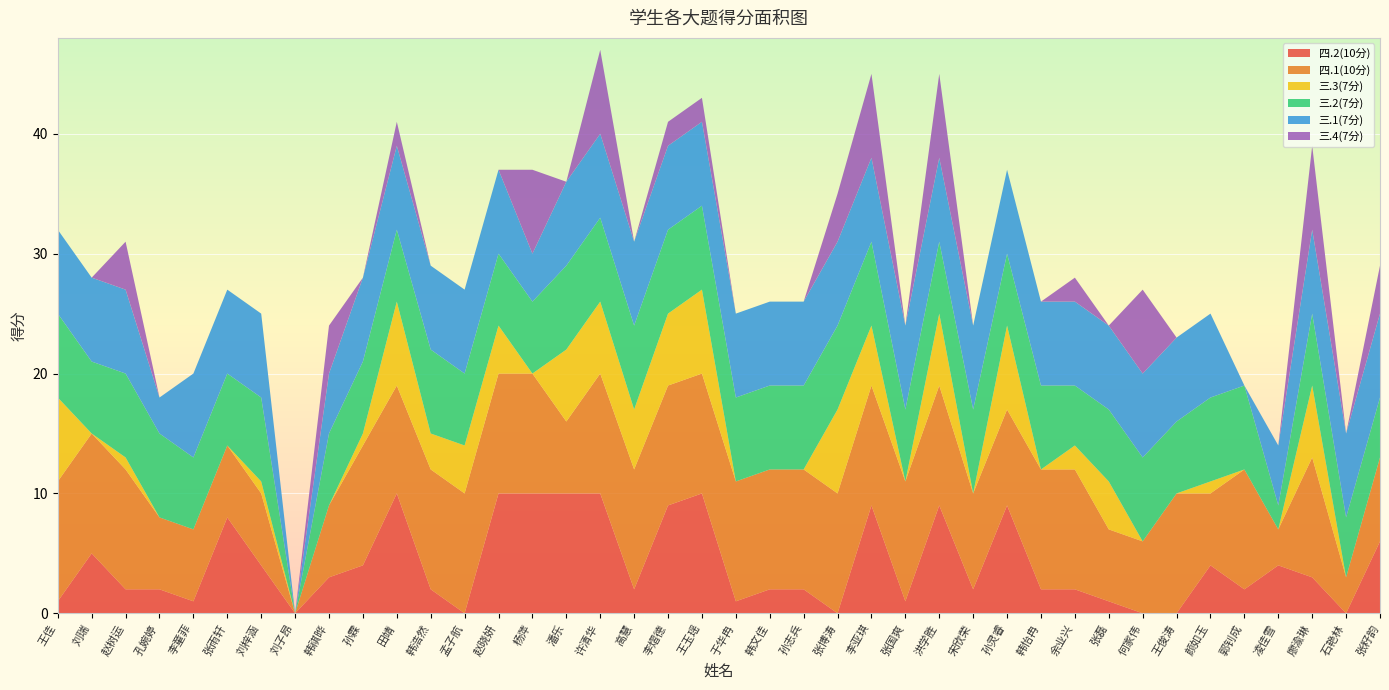

Reading left to right, extract all data points from this chart.

四.2(10分): 王佳=1	刘瑞=5	赵树运=2	孔婉婷=2	李童菲=1	张雨轩=8	刘梓涵=4	刘子昂=0	韩祺晔=3	孙霖=4	田靖=10	韩浩然=2	孟子航=0	赵晓妍=10	杨萍=10	潘乐=10	许清华=10	高慧=2	李熠德=9	王玉瑶=10	于华冉=1	韩文佳=2	孙志兵=2	张博涛=0	李亚琪=9	张国爽=1	洪学胜=9	宋欣荣=2	孙灵睿=9	韩怡冉=2	余业兴=2	张磊=1	何家伟=0	王俊涛=0	颜如玉=4	郭钊成=2	凌佳雪=4	廖渝琳=3	石艳林=0	张籽韵=6
四.1(10分): 王佳=10	刘瑞=10	赵树运=10	孔婉婷=6	李童菲=6	张雨轩=6	刘梓涵=6	刘子昂=0	韩祺晔=6	孙霖=10	田靖=9	韩浩然=10	孟子航=10	赵晓妍=10	杨萍=10	潘乐=6	许清华=10	高慧=10	李熠德=10	王玉瑶=10	于华冉=10	韩文佳=10	孙志兵=10	张博涛=10	李亚琪=10	张国爽=10	洪学胜=10	宋欣荣=8	孙灵睿=8	韩怡冉=10	余业兴=10	张磊=6	何家伟=6	王俊涛=10	颜如玉=6	郭钊成=10	凌佳雪=3	廖渝琳=10	石艳林=3	张籽韵=7
三.3(7分): 王佳=7	刘瑞=0	赵树运=1	孔婉婷=0	李童菲=0	张雨轩=0	刘梓涵=1	刘子昂=0	韩祺晔=0	孙霖=1	田靖=7	韩浩然=3	孟子航=4	赵晓妍=4	杨萍=0	潘乐=6	许清华=6	高慧=5	李熠德=6	王玉瑶=7	于华冉=0	韩文佳=0	孙志兵=0	张博涛=7	李亚琪=5	张国爽=0	洪学胜=6	宋欣荣=0	孙灵睿=7	韩怡冉=0	余业兴=2	张磊=4	何家伟=0	王俊涛=0	颜如玉=1	郭钊成=0	凌佳雪=0	廖渝琳=6	石艳林=0	张籽韵=0
三.2(7分): 王佳=7	刘瑞=6	赵树运=7	孔婉婷=7	李童菲=6	张雨轩=6	刘梓涵=7	刘子昂=0	韩祺晔=6	孙霖=6	田靖=6	韩浩然=7	孟子航=6	赵晓妍=6	杨萍=6	潘乐=7	许清华=7	高慧=7	李熠德=7	王玉瑶=7	于华冉=7	韩文佳=7	孙志兵=7	张博涛=7	李亚琪=7	张国爽=6	洪学胜=6	宋欣荣=7	孙灵睿=6	韩怡冉=7	余业兴=5	张磊=6	何家伟=7	王俊涛=6	颜如玉=7	郭钊成=7	凌佳雪=2	廖渝琳=6	石艳林=5	张籽韵=5
三.1(7分): 王佳=7	刘瑞=7	赵树运=7	孔婉婷=3	李童菲=7	张雨轩=7	刘梓涵=7	刘子昂=0	韩祺晔=5	孙霖=7	田靖=7	韩浩然=7	孟子航=7	赵晓妍=7	杨萍=4	潘乐=7	许清华=7	高慧=7	李熠德=7	王玉瑶=7	于华冉=7	韩文佳=7	孙志兵=7	张博涛=7	李亚琪=7	张国爽=7	洪学胜=7	宋欣荣=7	孙灵睿=7	韩怡冉=7	余业兴=7	张磊=7	何家伟=7	王俊涛=7	颜如玉=7	郭钊成=0	凌佳雪=5	廖渝琳=7	石艳林=7	张籽韵=7
三.4(7分): 王佳=0	刘瑞=0	赵树运=4	孔婉婷=0	李童菲=0	张雨轩=0	刘梓涵=0	刘子昂=0	韩祺晔=4	孙霖=0	田靖=2	韩浩然=0	孟子航=0	赵晓妍=0	杨萍=7	潘乐=0	许清华=7	高慧=0	李熠德=2	王玉瑶=2	于华冉=0	韩文佳=0	孙志兵=0	张博涛=4	李亚琪=7	张国爽=0	洪学胜=7	宋欣荣=0	孙灵睿=0	韩怡冉=0	余业兴=2	张磊=0	何家伟=7	王俊涛=0	颜如玉=0	郭钊成=0	凌佳雪=0	廖渝琳=7	石艳林=0	张籽韵=4